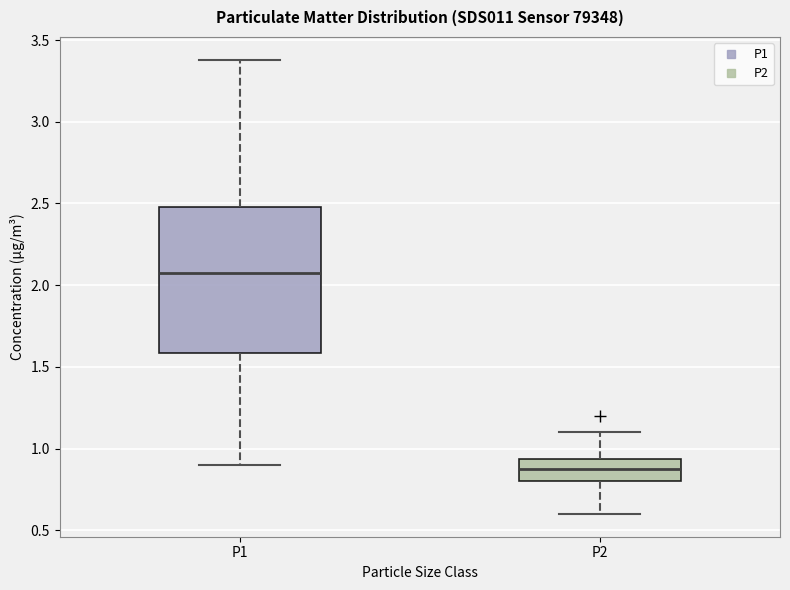

Which box's median line is the lowest?

P2